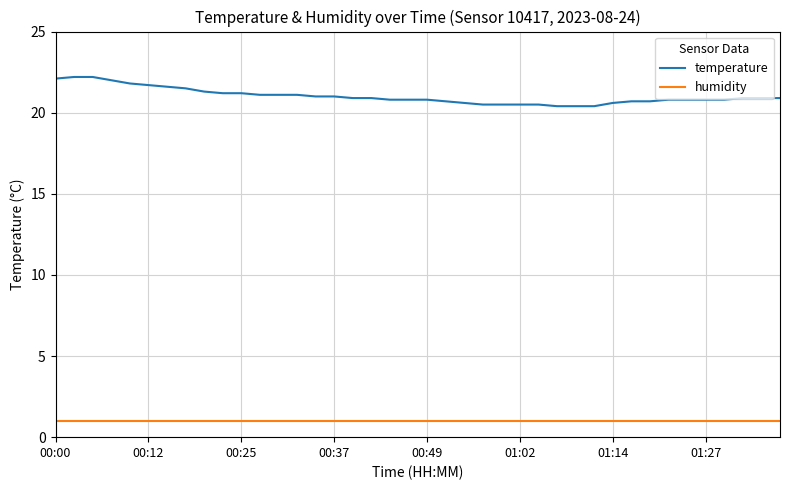

Does the chart have visible grid lines?

Yes